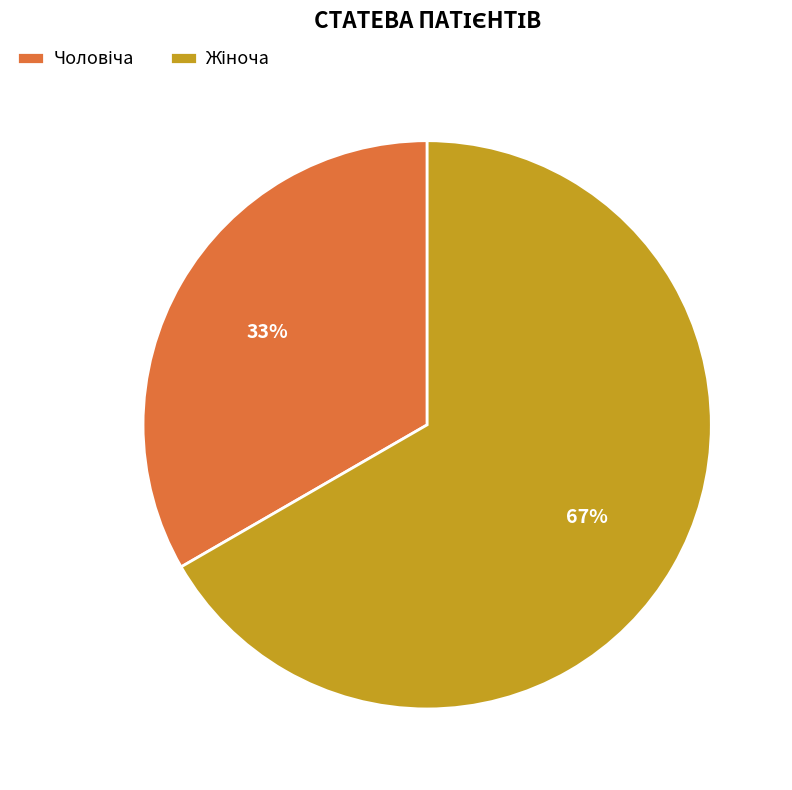

Is there a majority slice in this chart?

Yes